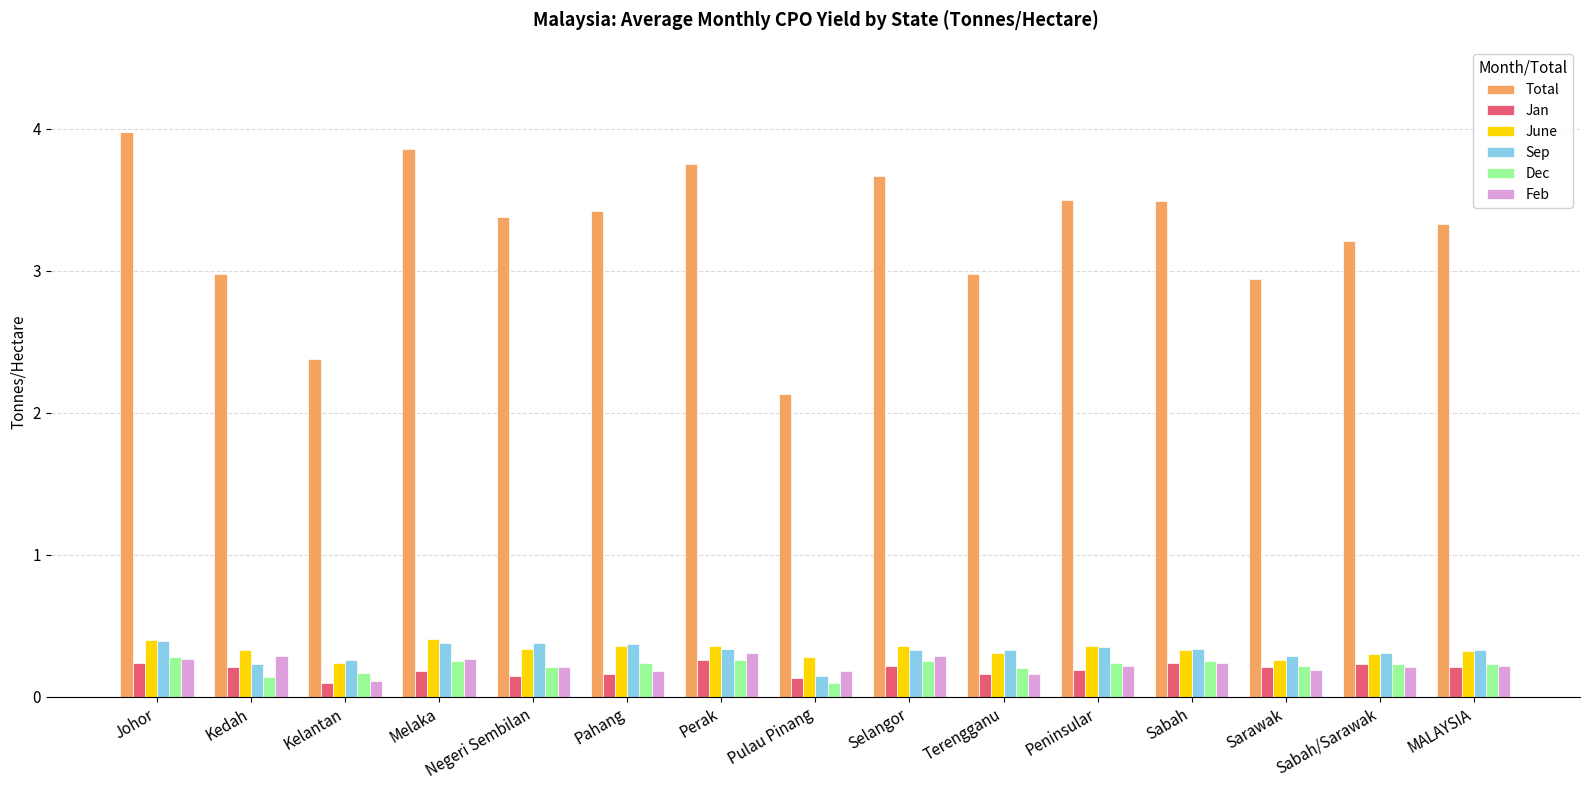

Which series has the largest range (max minus min)?

Total